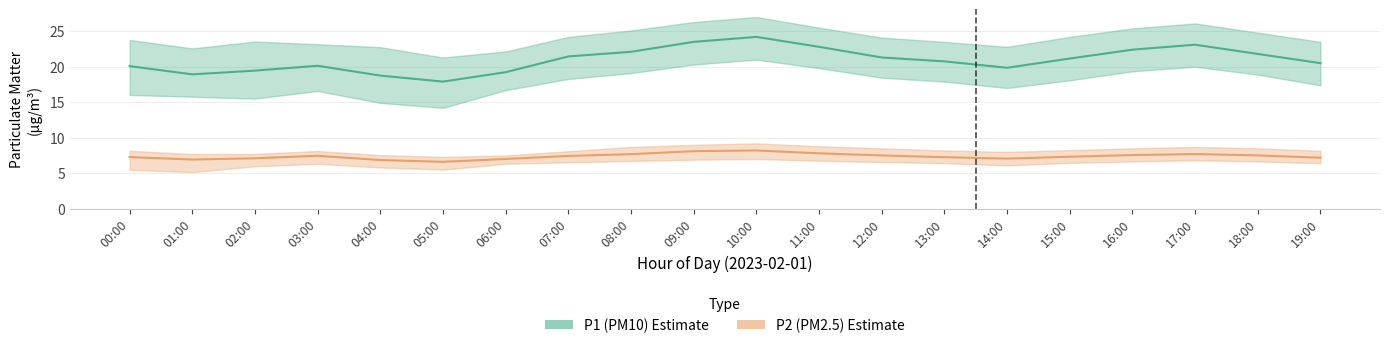

True or false: P1 (PM10) has a value of 24.9 at 01:00.

False